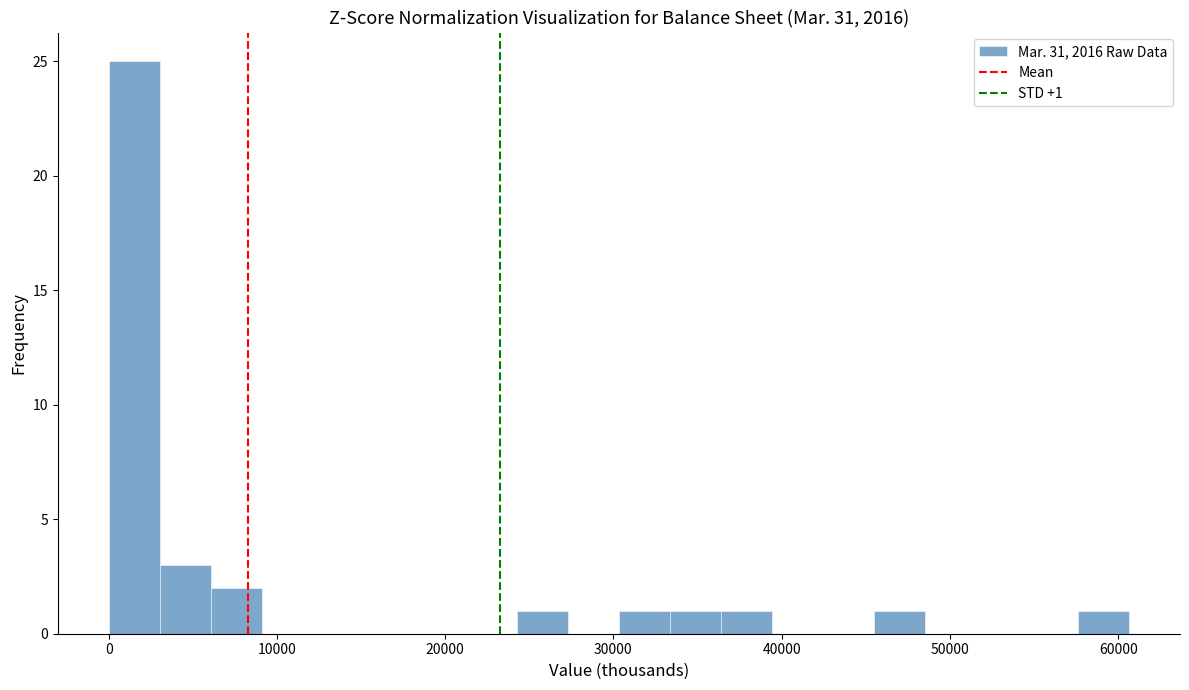

Around what value on the x-axis is the tallest bar? Give the approximate position of its centre, as read against the axis.

2000